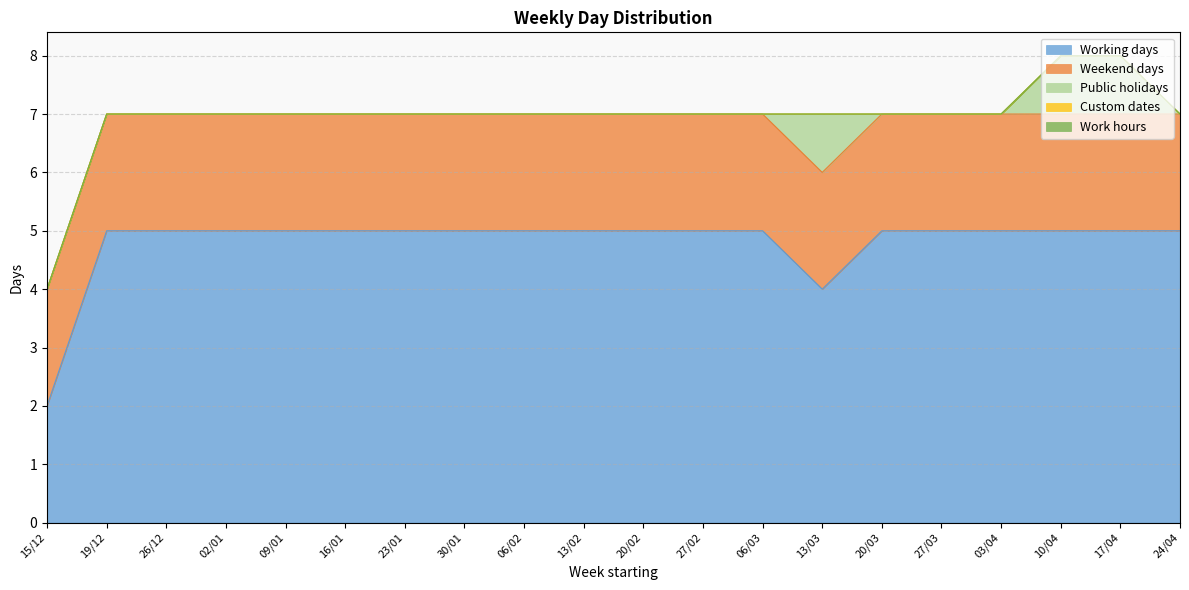

At how many categories does at least one series exceed 3?

19